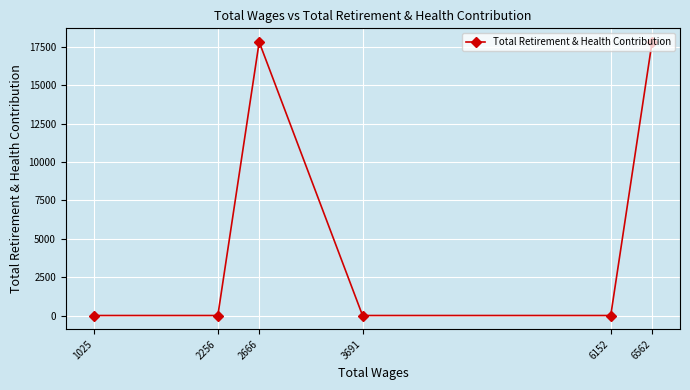

The chart shows a value of 0 at 1025. True or false?

True